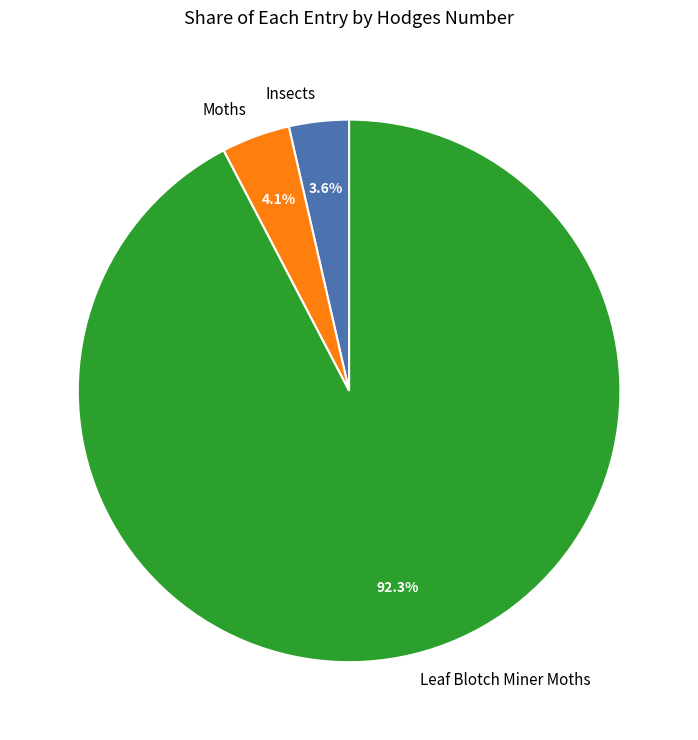

Which slice is the largest?

Leaf Blotch Miner Moths